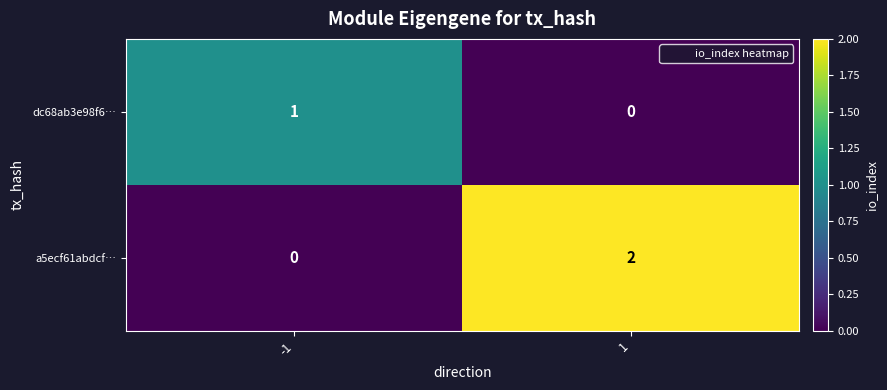

List the series in order of their peak value, highest first.

a5ecf61abdcf…, dc68ab3e98f6…